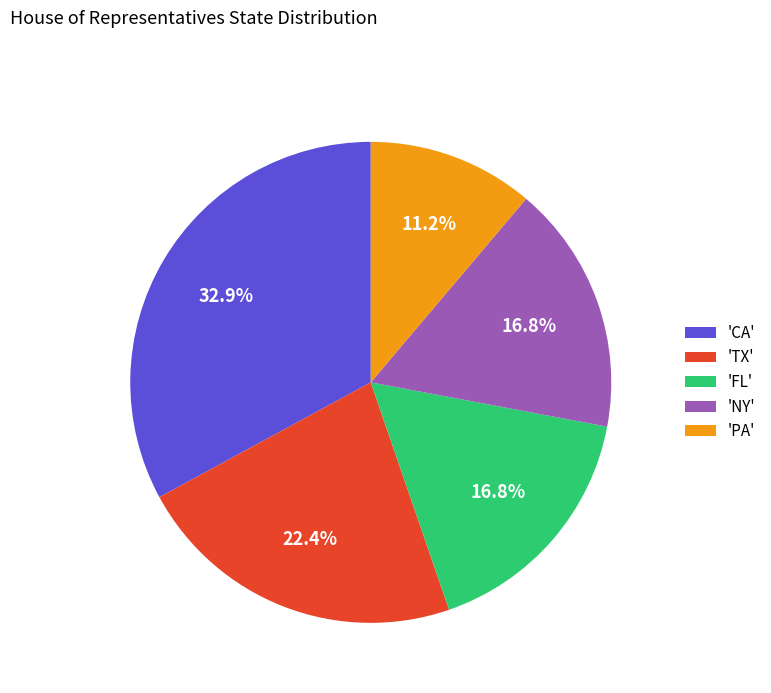

Between 'TX' and 'NY', which is larger?

'TX'